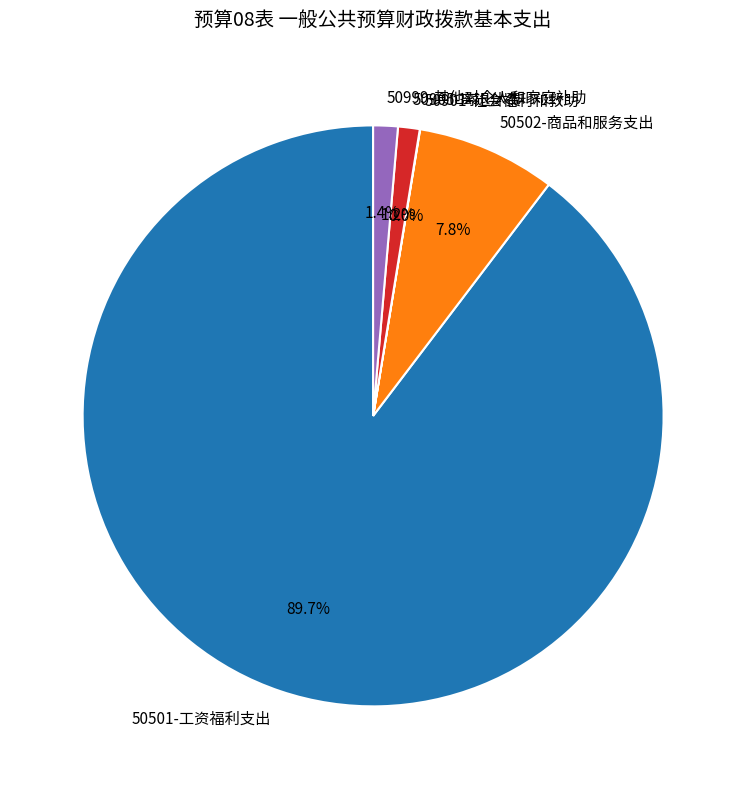

True or false: 50905-离退休费 accounts for 1% of the total.

True